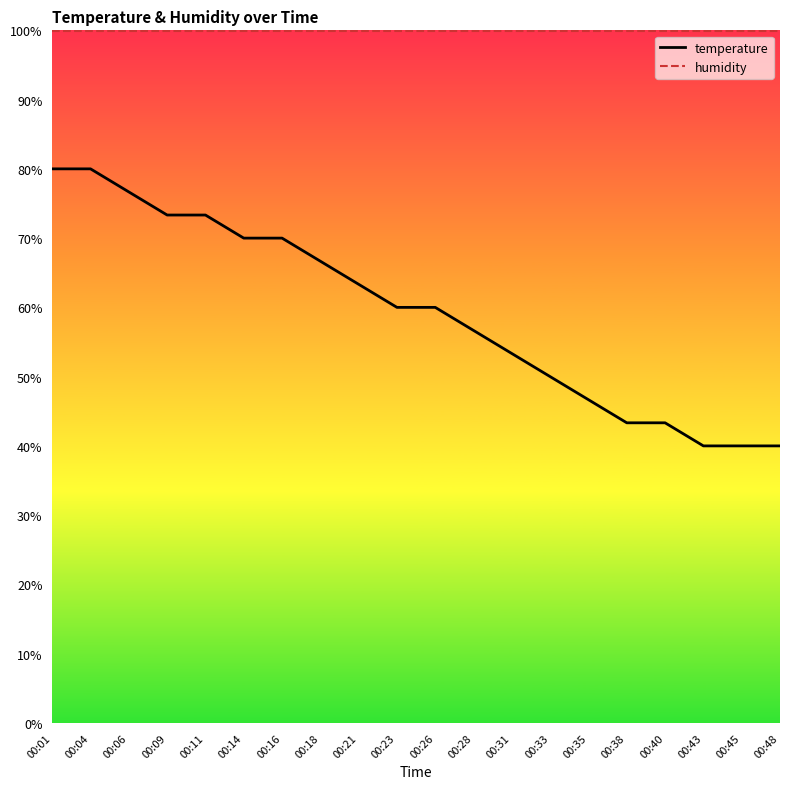

Between 00:18 and 00:38, which series saw the biggest shift?

temperature